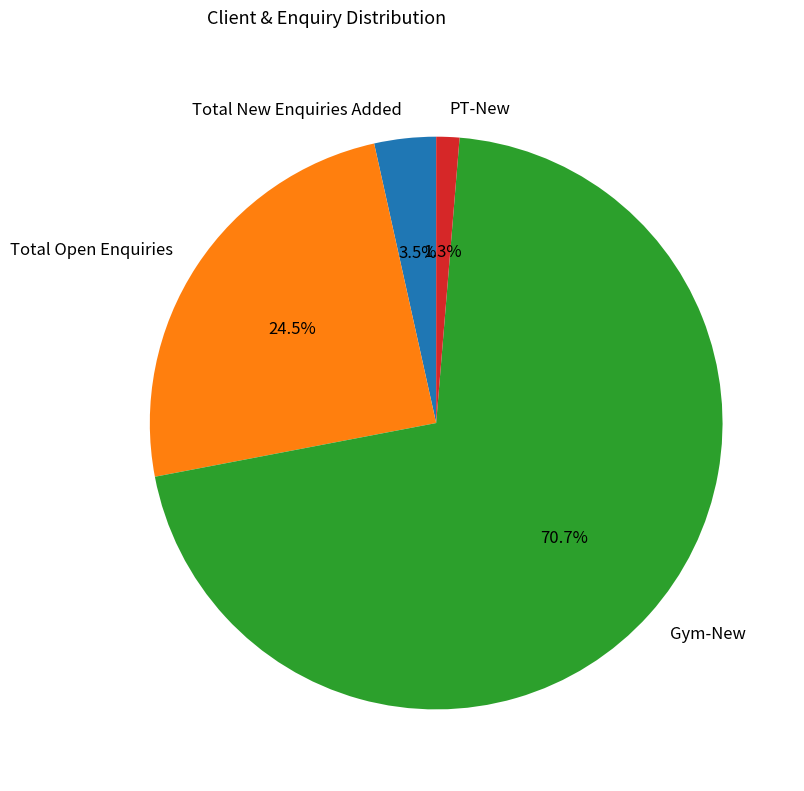

The PT-New slice represents 1% of the pie. True or false?

True